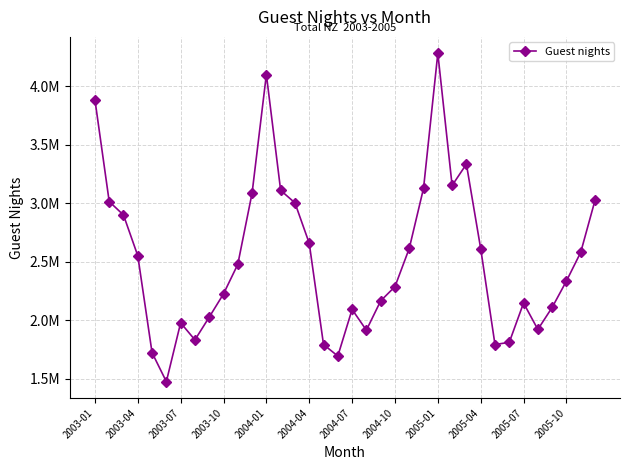

How many lines are shown in the chart?

1